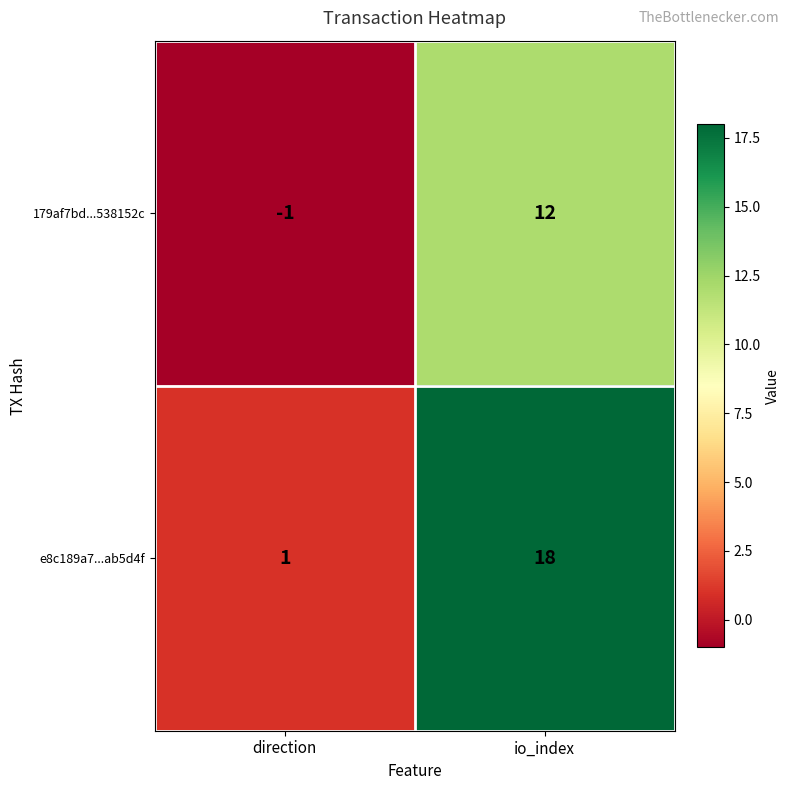

Rank the series at io_index from highest to lowest value.

e8c189a7...ab5d4f, 179af7bd...538152c